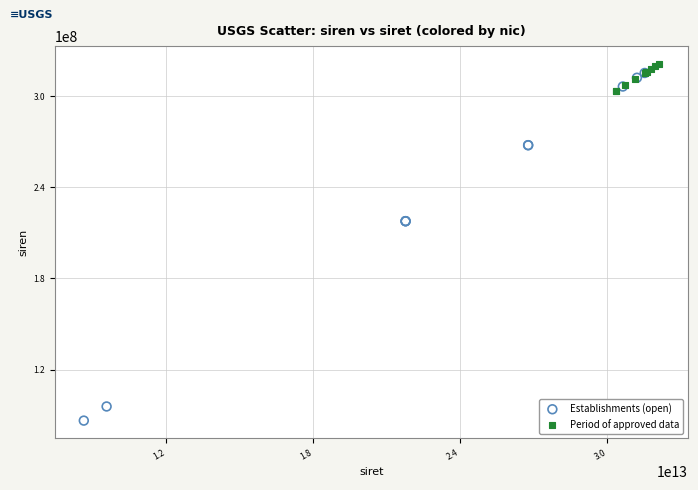

Which series reaches the minimum Y coordinate?

Establishments (open)